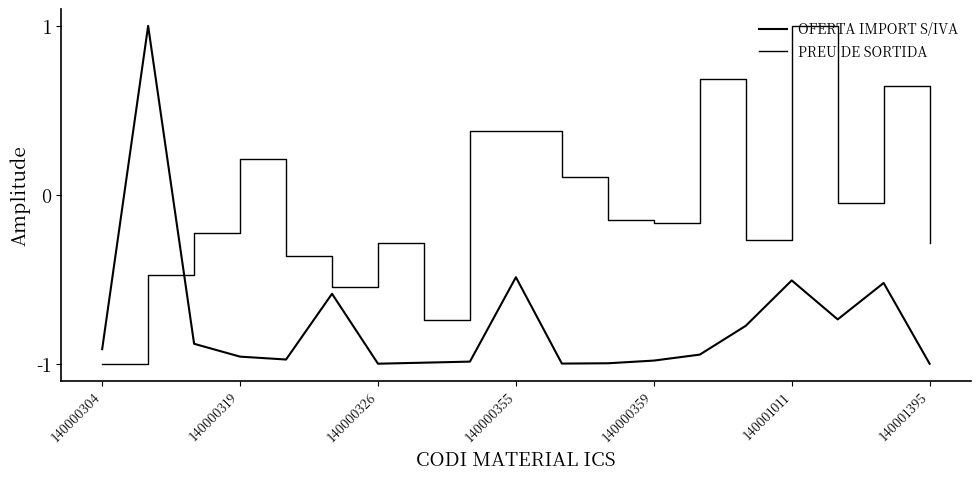

How many lines are shown in the chart?

2